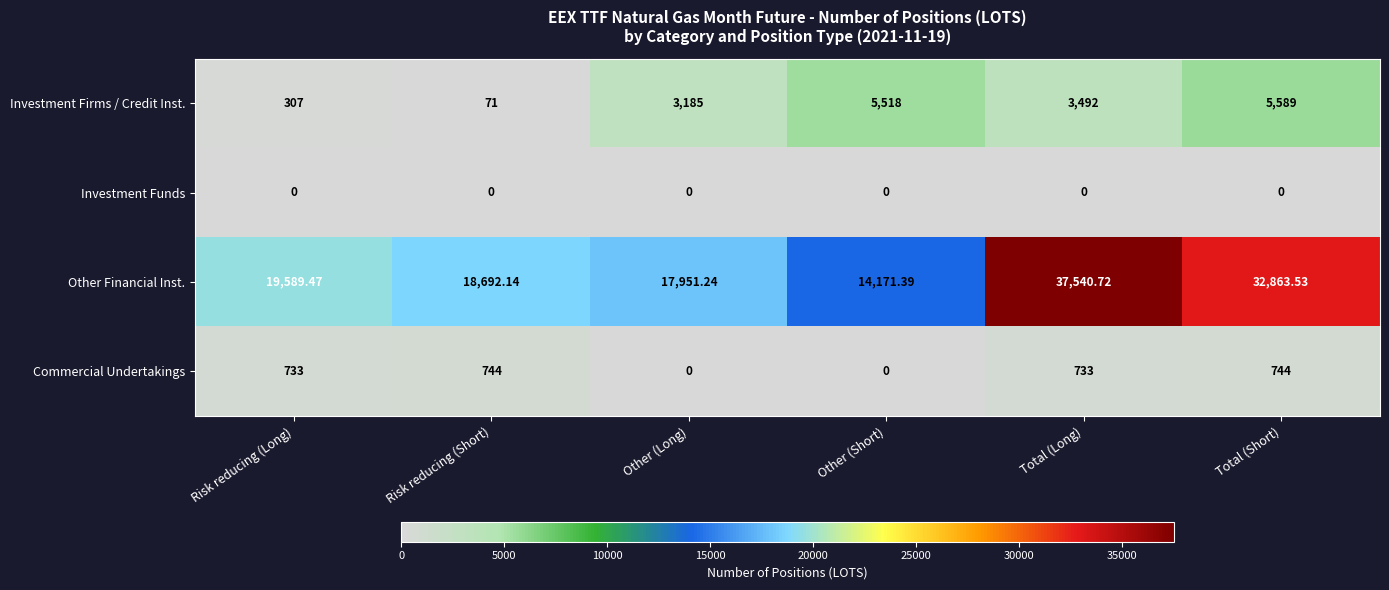

Rank the categories by Investment Firms / Credit Inst. value from lowest to highest.

Risk reducing (Short), Risk reducing (Long), Other (Long), Total (Long), Other (Short), Total (Short)